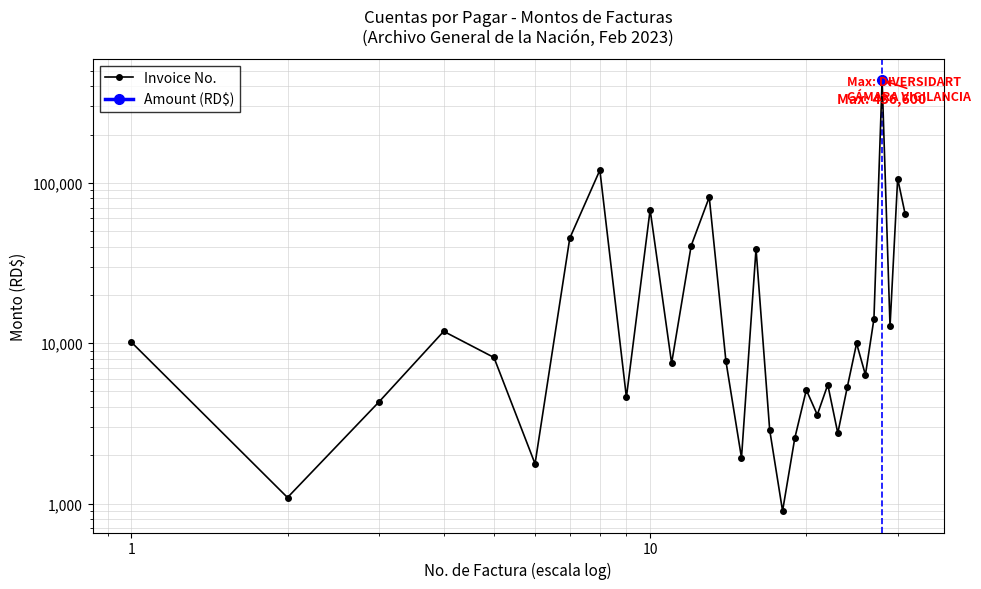

What is the difference between the second highest and second lowest values?

118799.7